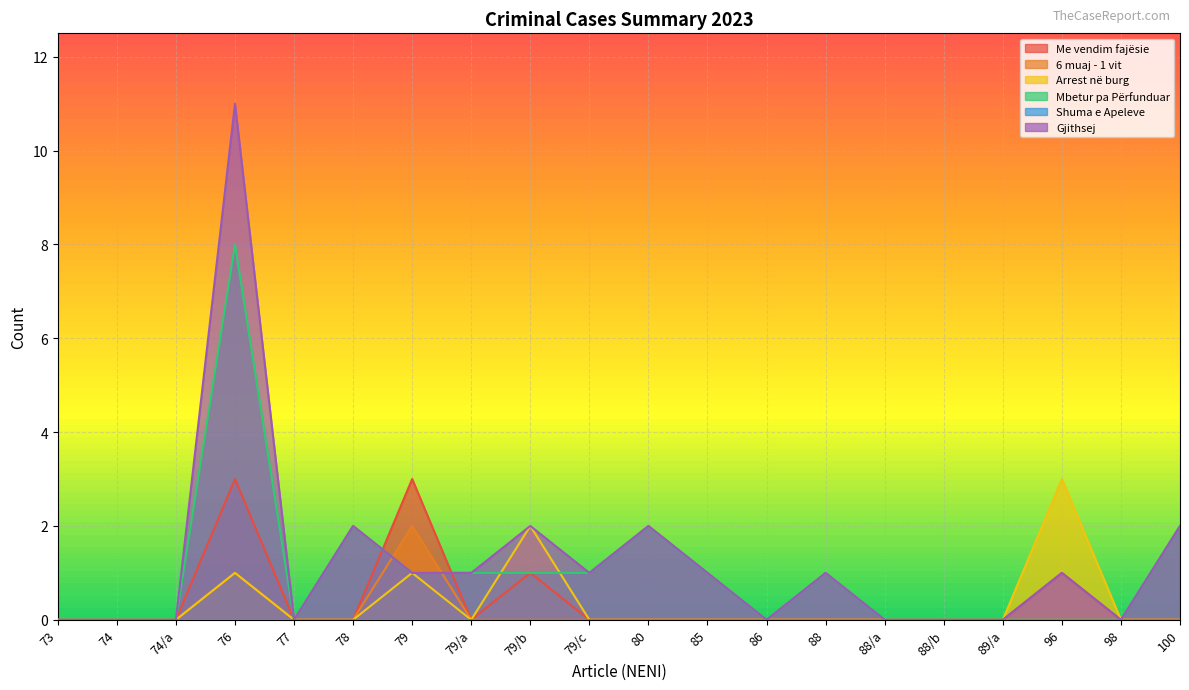

Reading right to left, transcribe all the data shown in this chart.

Me vendim fajësie: 0	0	1	0	0	0	0	0	0	0	0	1	0	3	0	0	3	0	0	0
6 muaj - 1 vit: 0	0	0	0	0	0	0	0	0	0	0	0	0	2	0	0	1	0	0	0
Arrest në burg: 0	0	3	0	0	0	0	0	0	0	0	2	0	1	0	0	1	0	0	0
Mbetur pa Përfunduar: 2	0	0	0	0	0	1	0	1	2	1	1	1	1	2	0	8	0	0	0
Gjithsej: 2	0	1	0	0	0	1	0	1	2	1	2	1	1	2	0	11	0	0	0